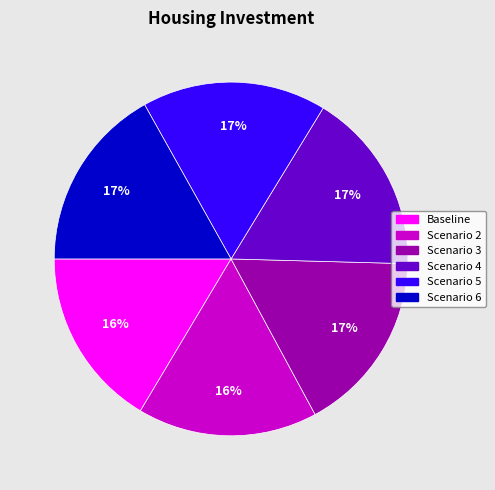

How many segments does this pie chart have?

6